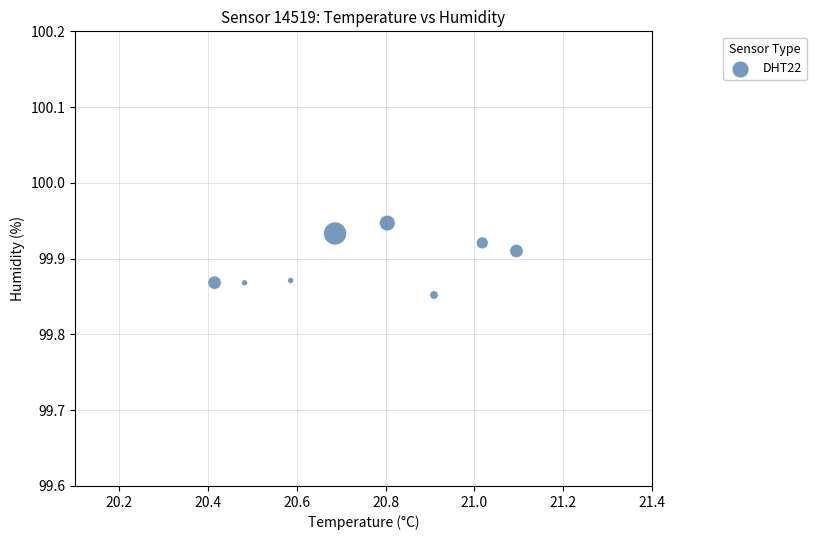

What is the range of X values (max minus min)?

0.7